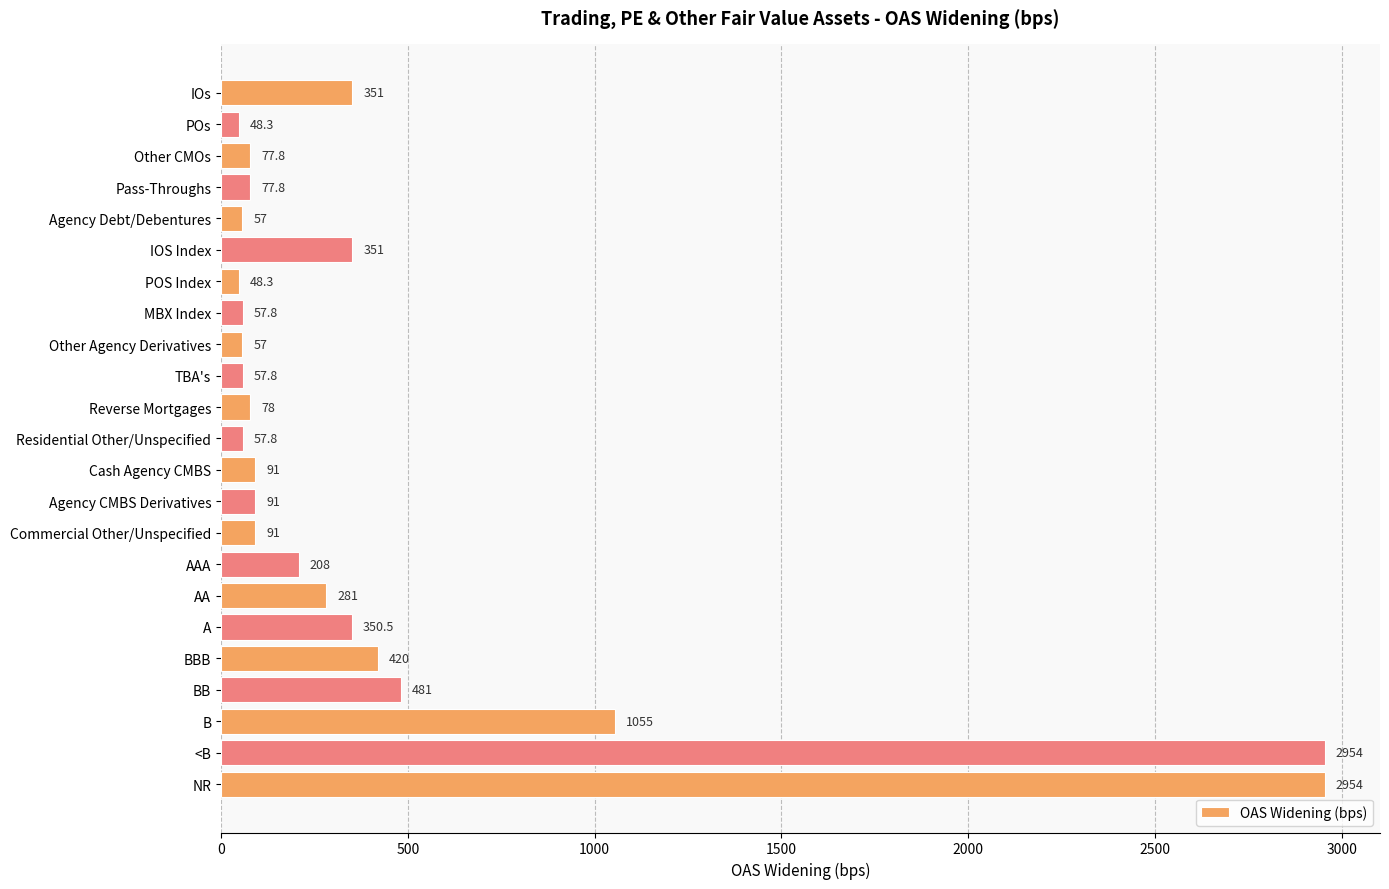

What is the ratio of the value at AA to the value at B?

0.3